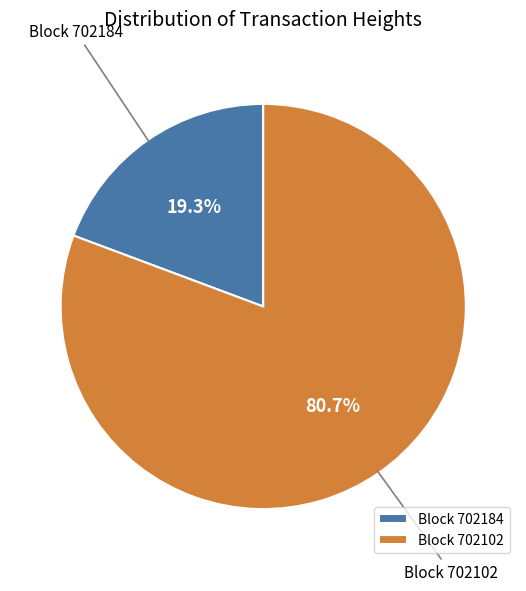

How many slices are in this pie chart?

2